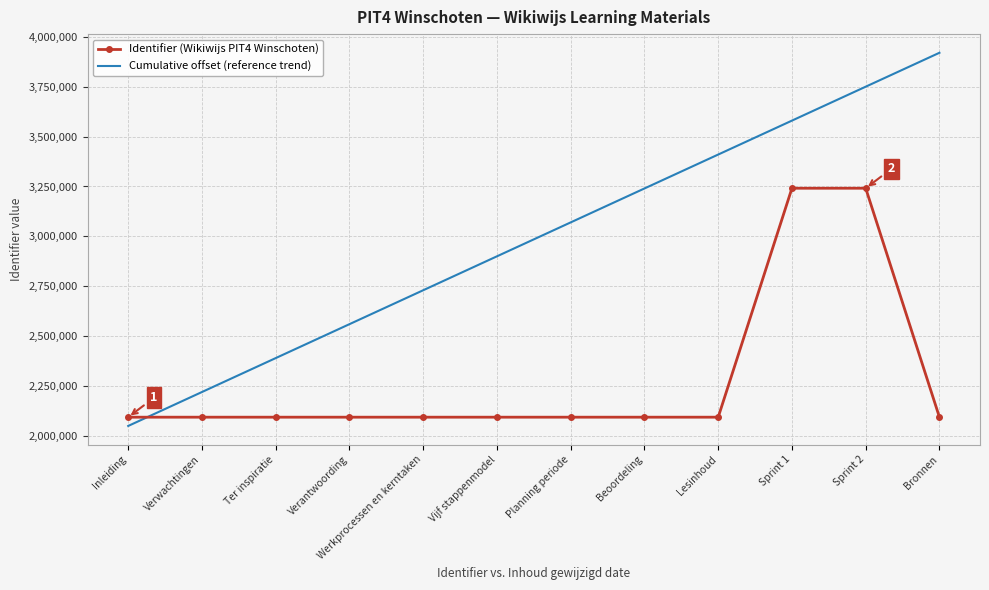

What is the minimum value for Identifier (Wikiwijs PIT4 Winschoten)?

2093854